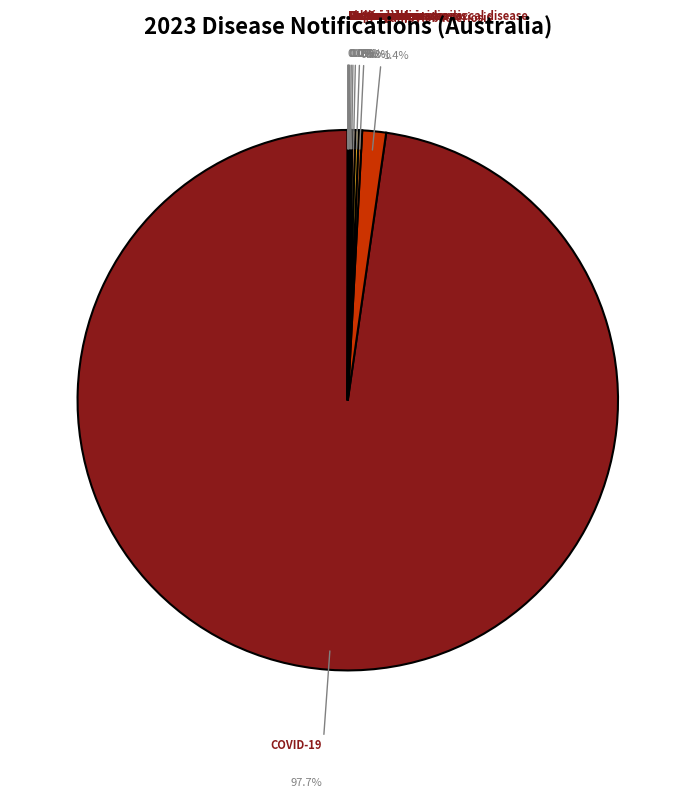

Which slice is the largest?

COVID-19